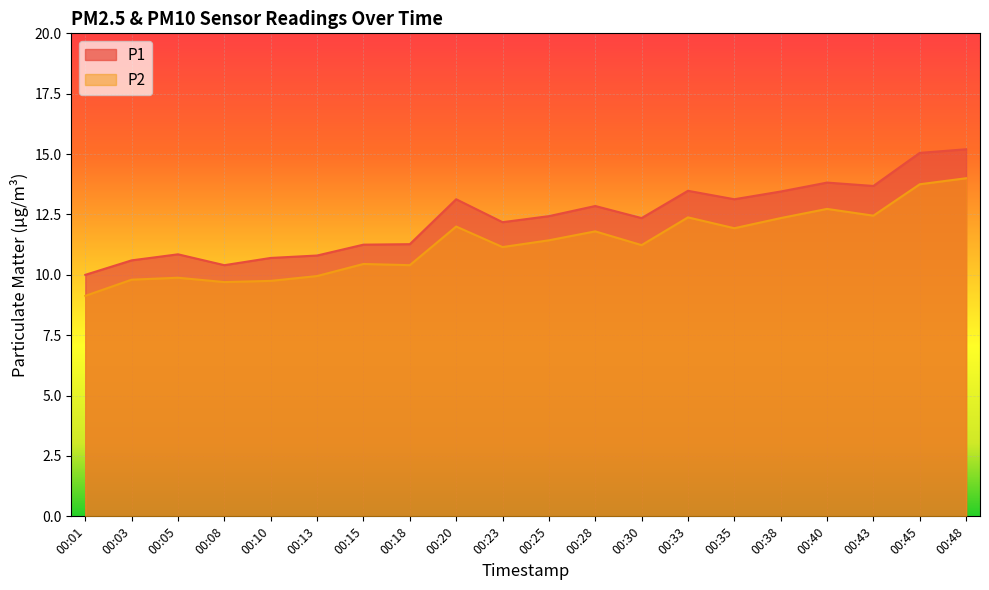

True or false: P1 and P2 cross at least once.

False